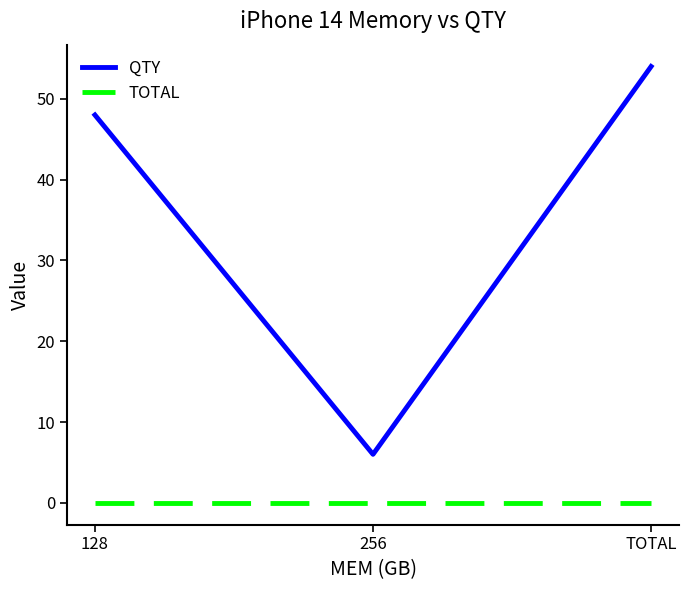

Reading left to right, extract all data points from this chart.

QTY: 128=48	256=6	TOTAL=54
TOTAL: 128=0	256=0	TOTAL=0